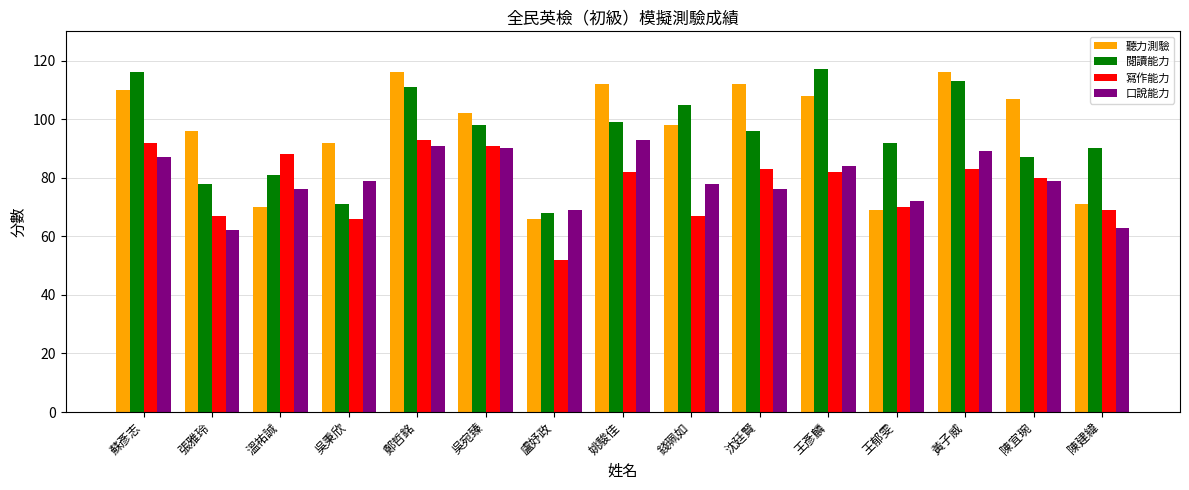

What is the difference between the maximum and minimum values in the 聽力測驗 series?

50